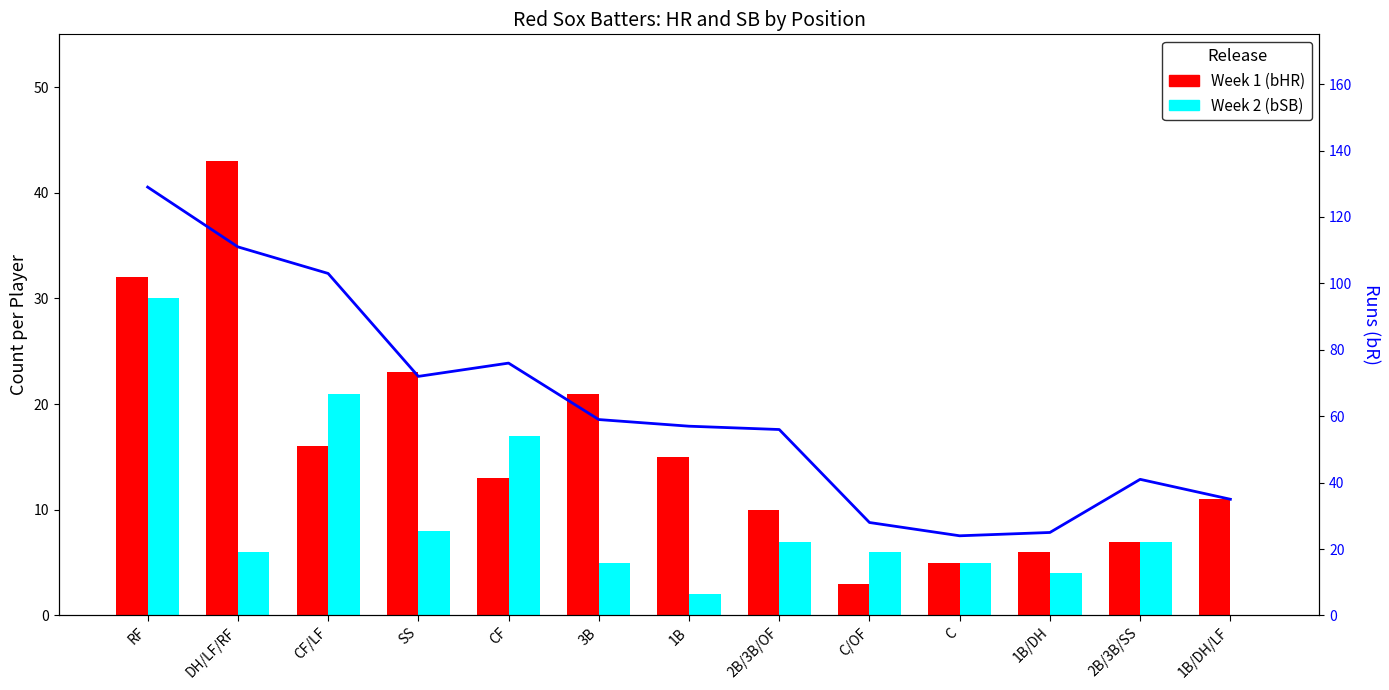

What is the label of the 11th bar from the left?

1B/DH